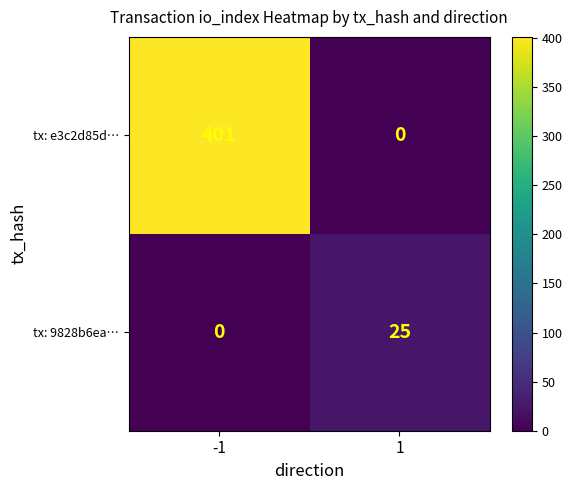

How many data points does each series have?

2